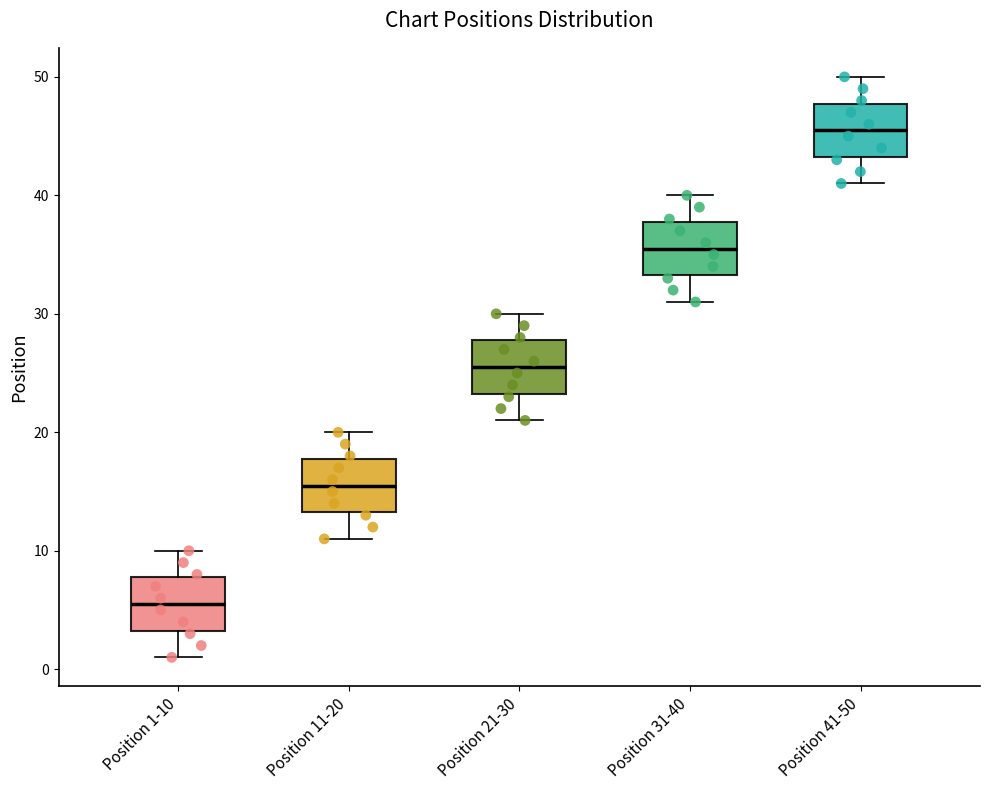

Which box's median line is the lowest?

Position 1-10